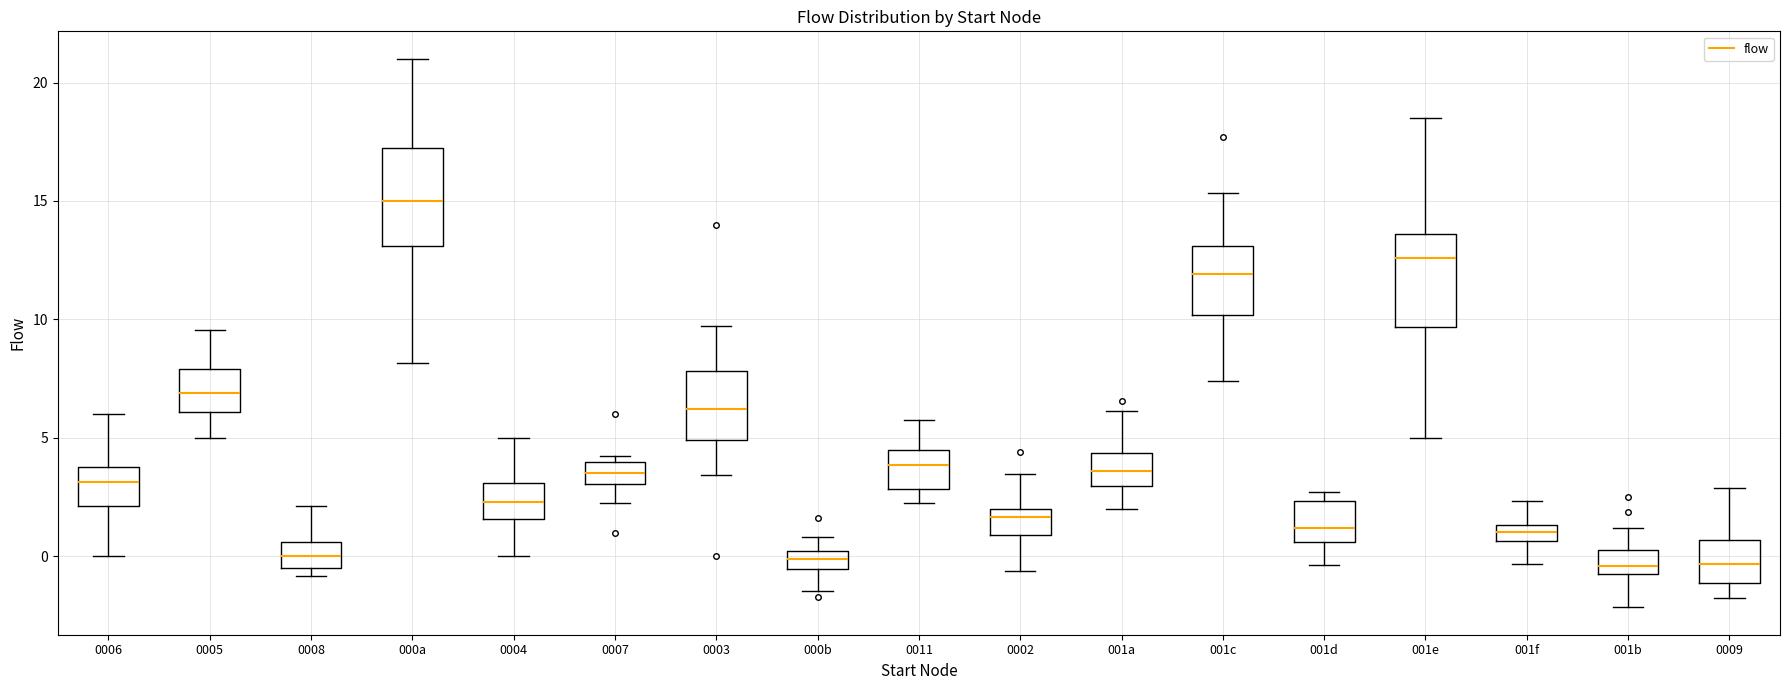

Where is the upper edge of the box for 001a on the y-axis? The values are not printed on the chart, so give them approximately, as read against the axis.

4.5